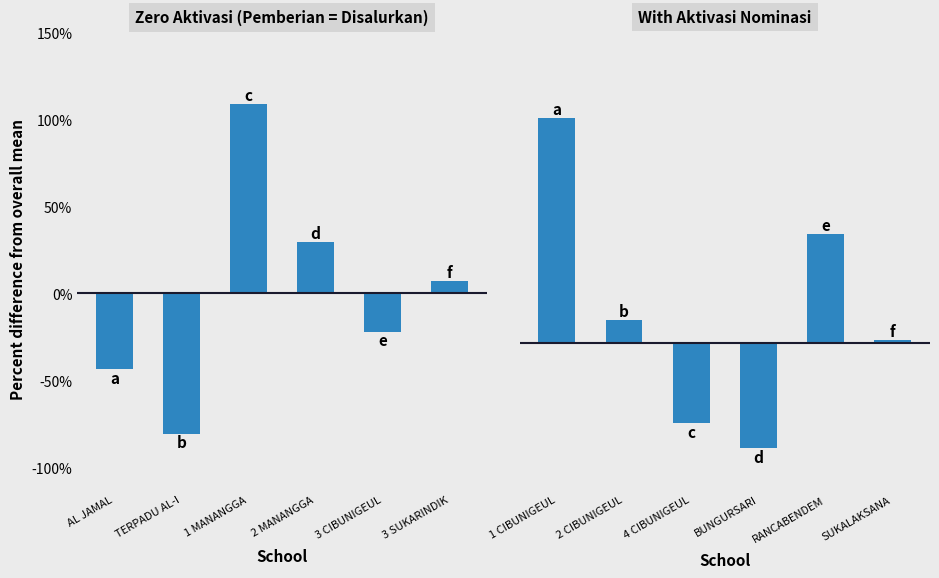

How many bars are there in total?

12